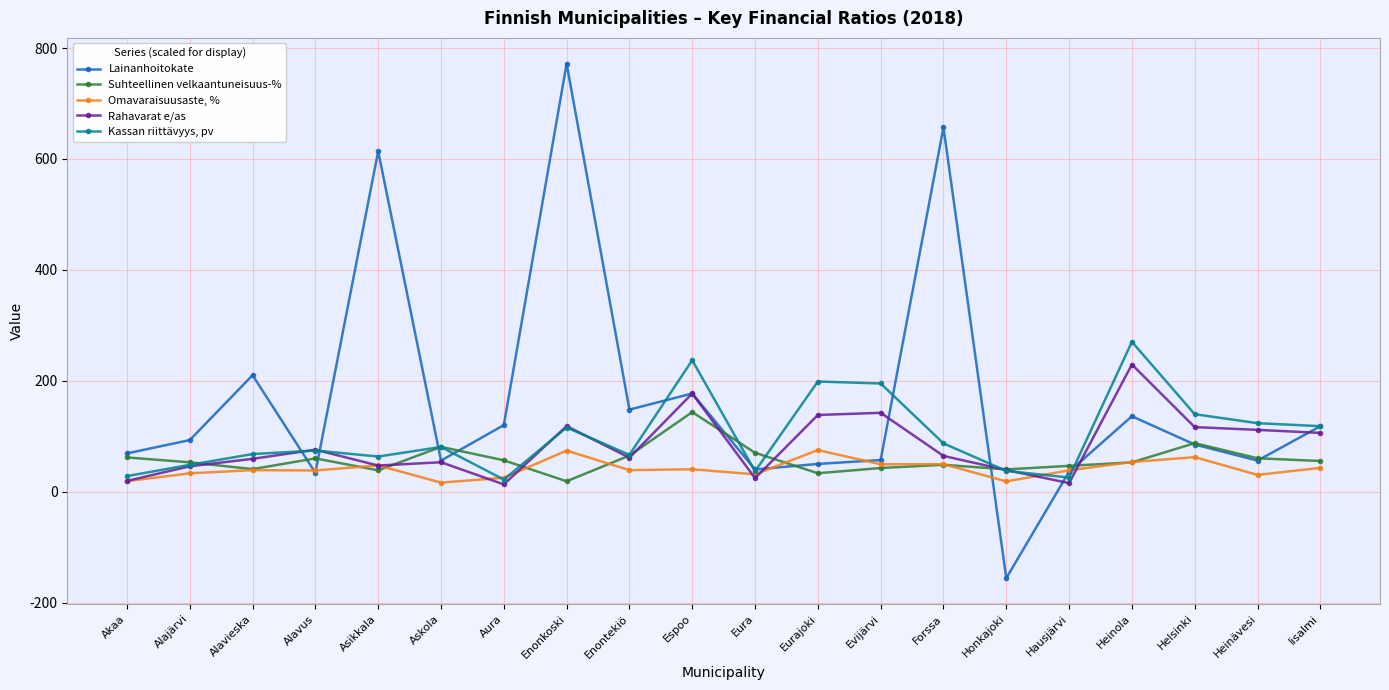

What position from the left is Forssa?

14